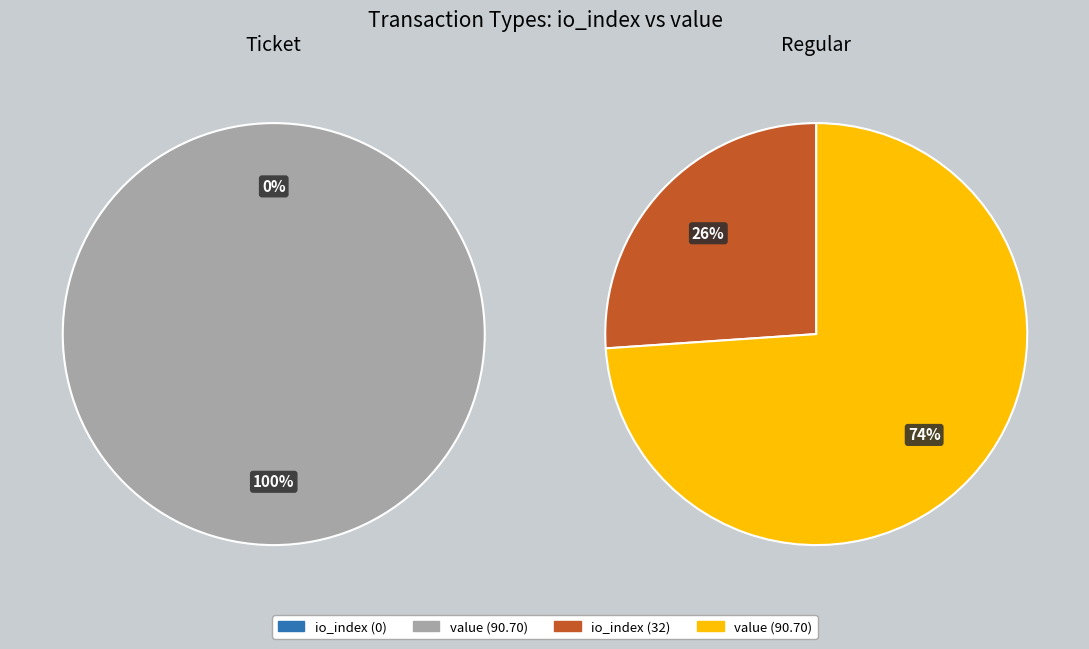

To the nearest percent, what is the combined percentage of io_index and value?

100%